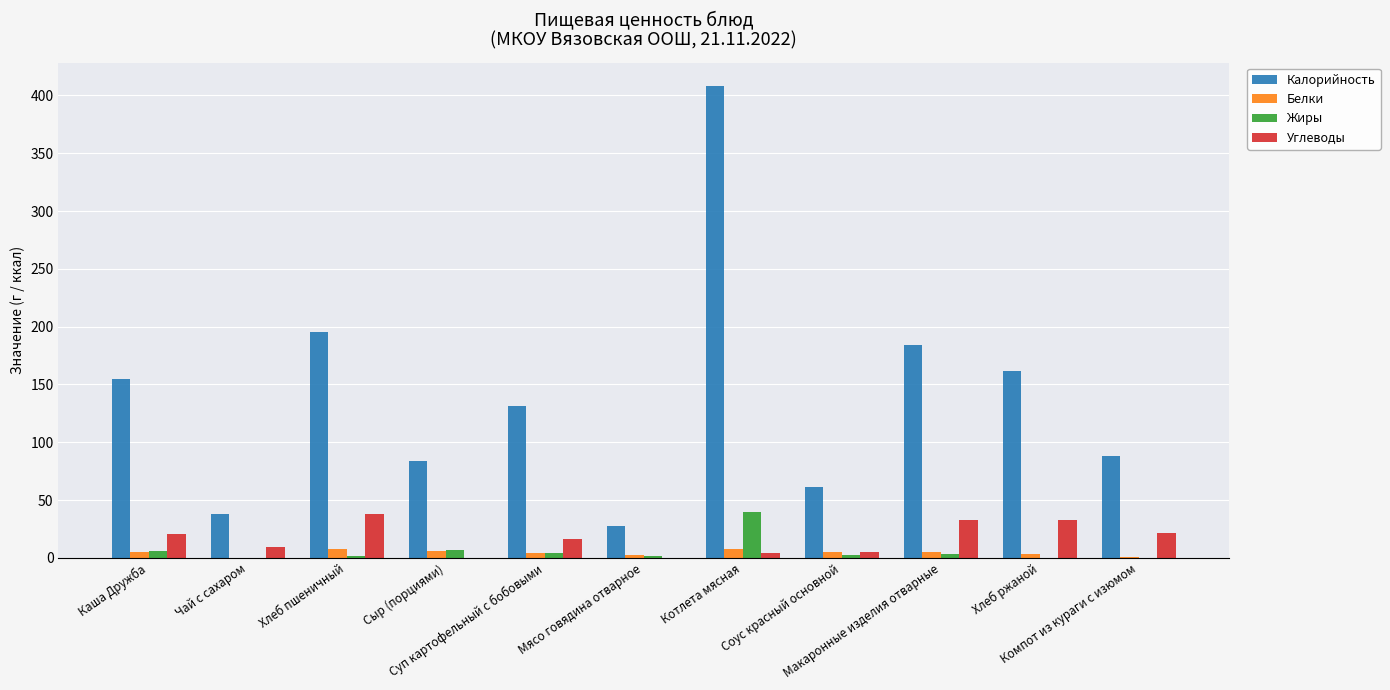

Which series has the largest total across all categories?

Калорийность